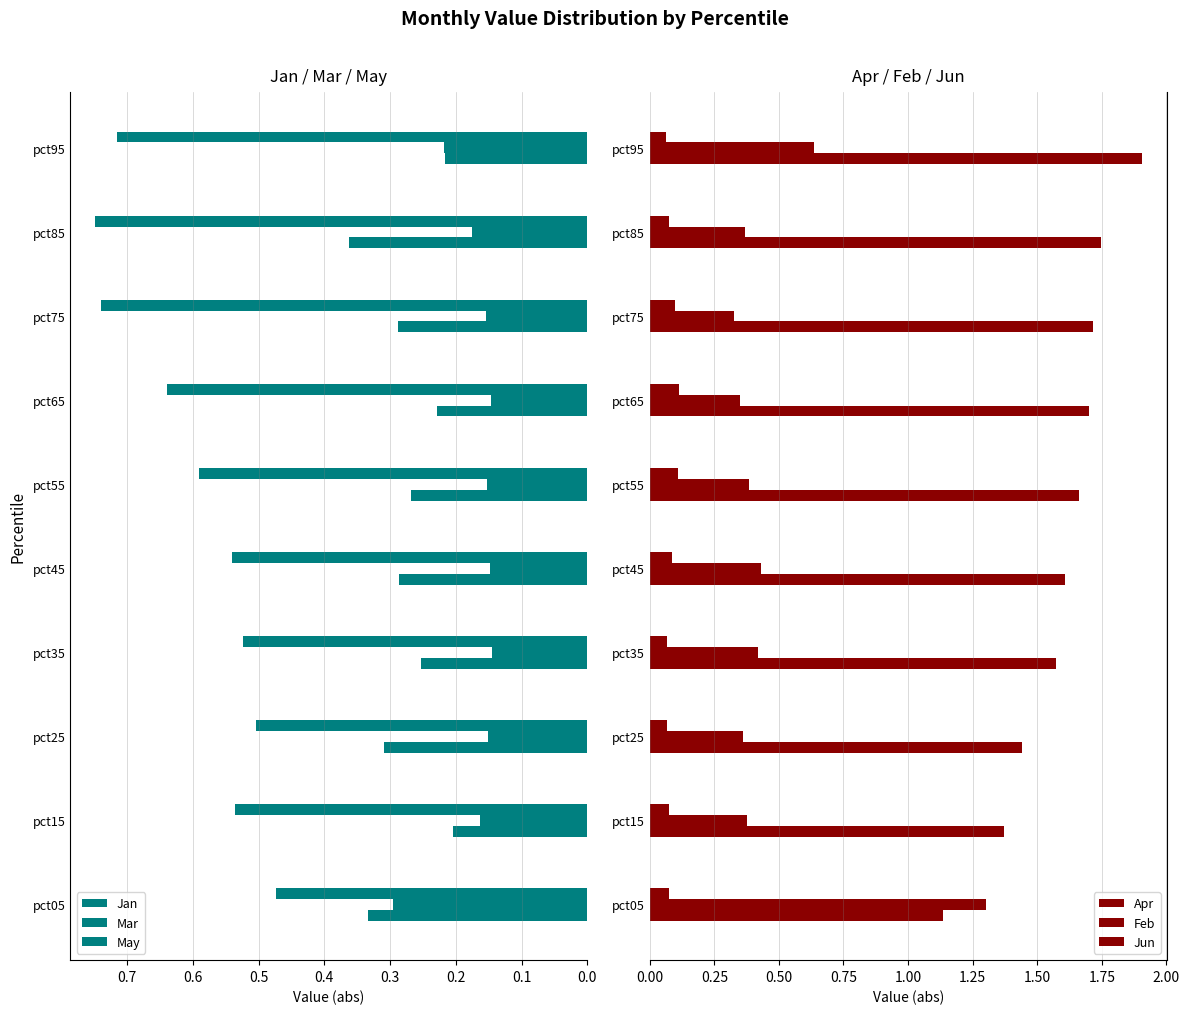

True or false: Mar has a value of 0.1 at pct65.

False